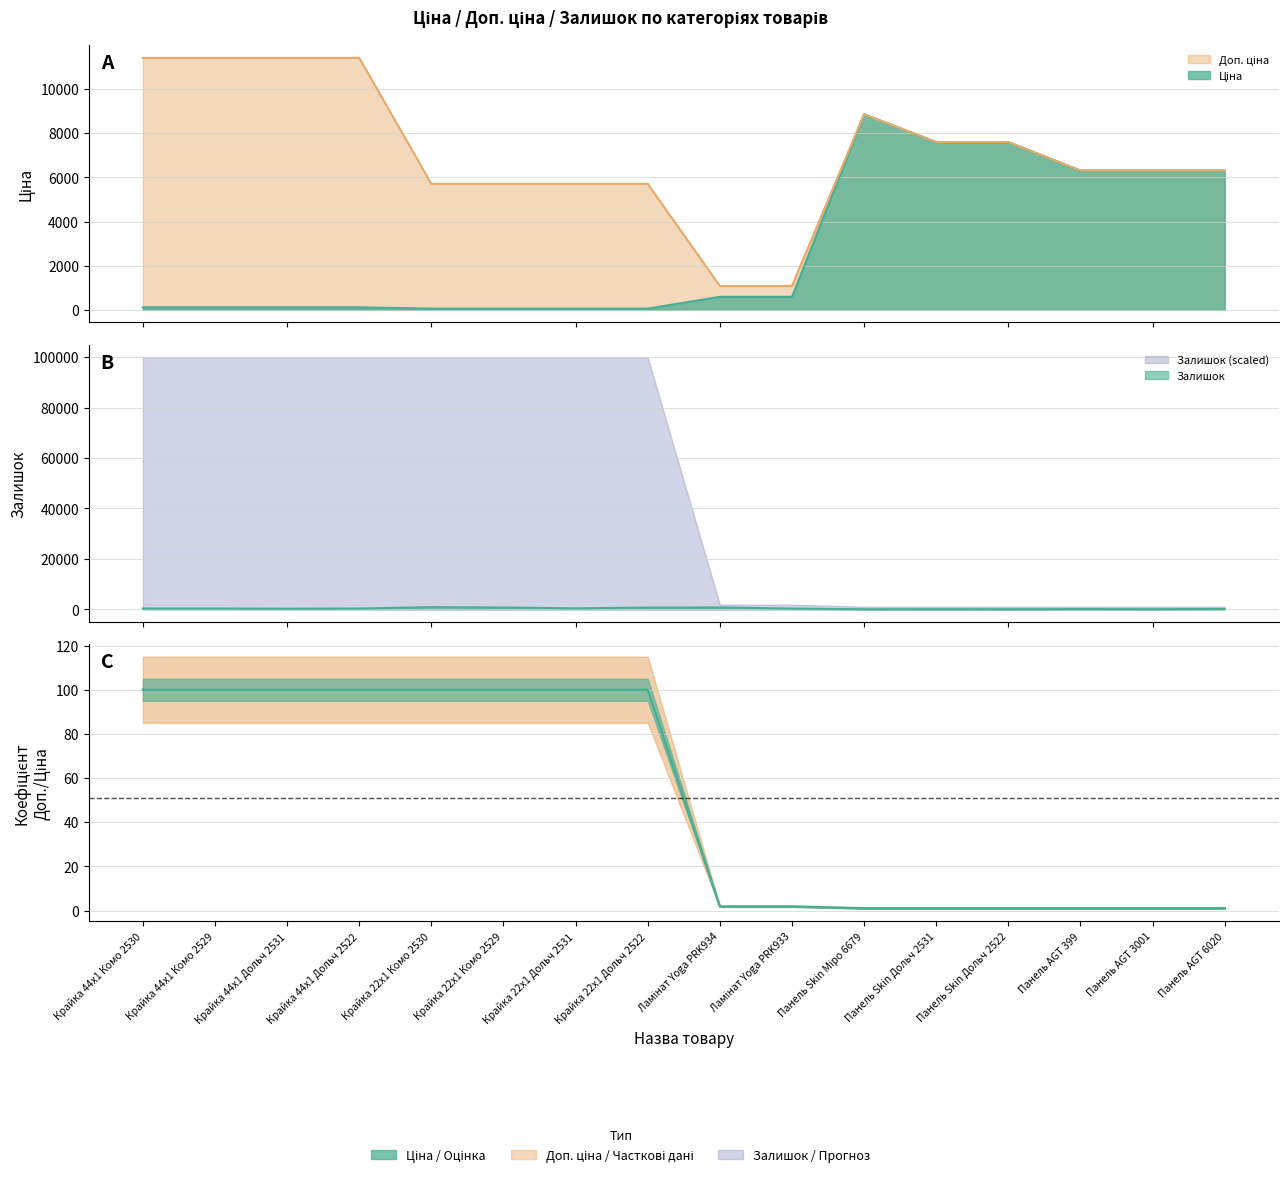

What is the spread (max minus min) of values at Крайка 22x1 Дольч 2522?

5647.9